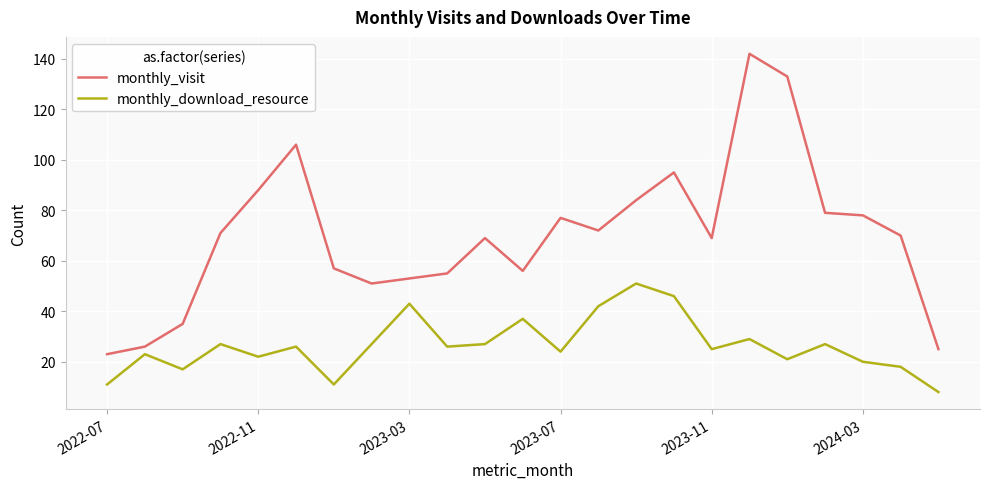

What is the sum of all monthly_visit values?

1614